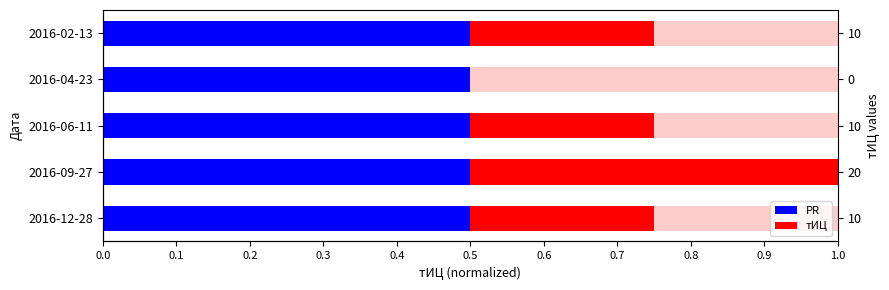

What is the spread (max minus min) of values at 0.0?

0.3